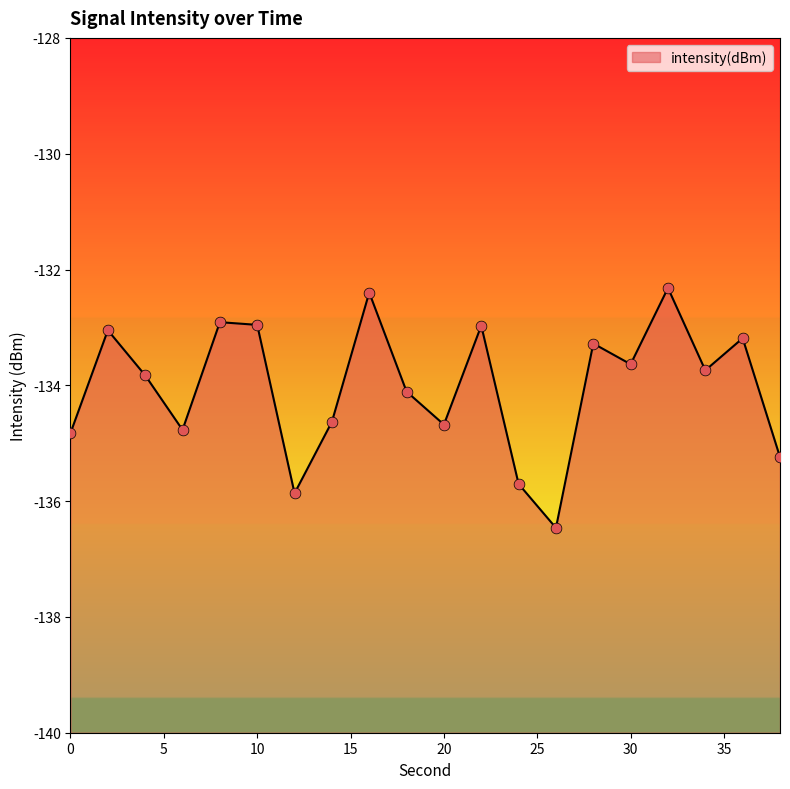

What is the change in value from 12 to 22?

+2.9